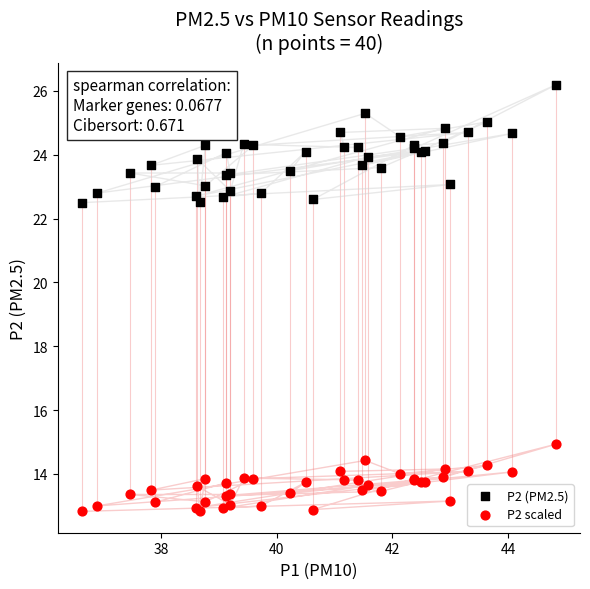

Which series reaches the maximum Y coordinate?

P2 (PM2.5)